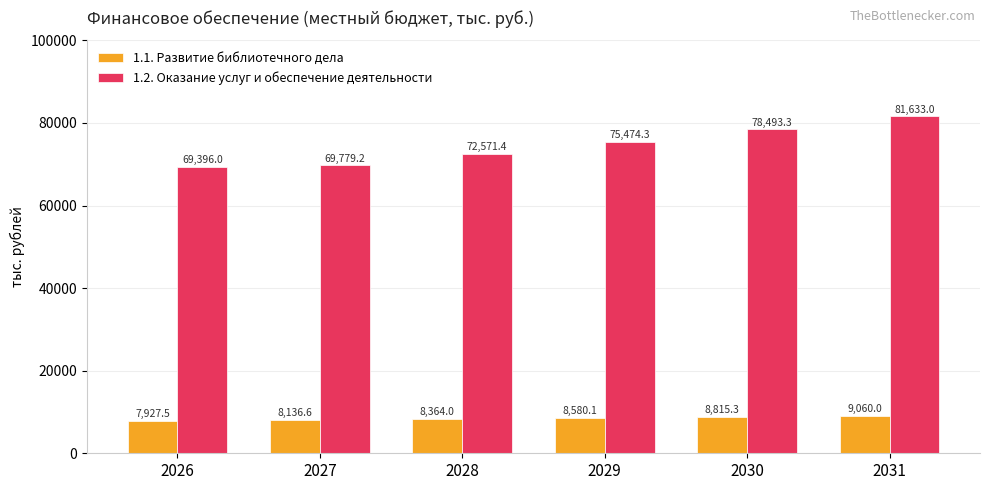

Is it true that 1.1. Развитие библиотечного дела equals 8364.0 at 2028?

True